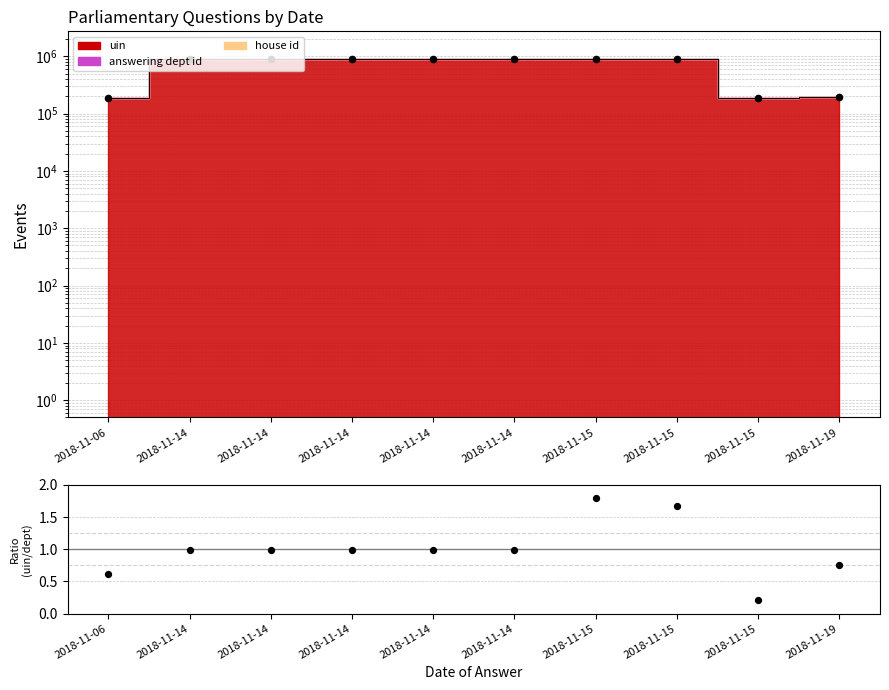

What is the ratio of the value at 2018-11-19 to the value at 2018-11-15?

1.0